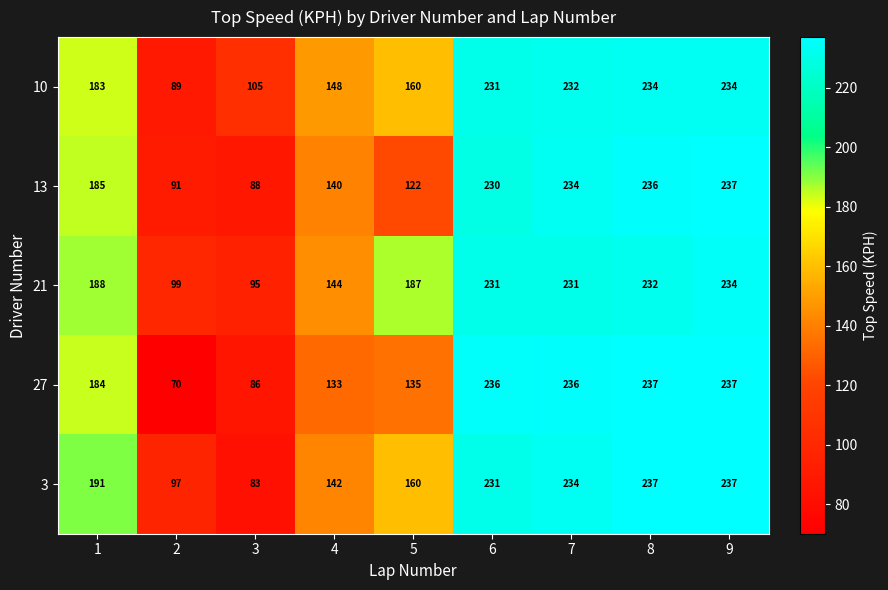

What is the difference between the second highest and second lowest values in the 3 series?

140